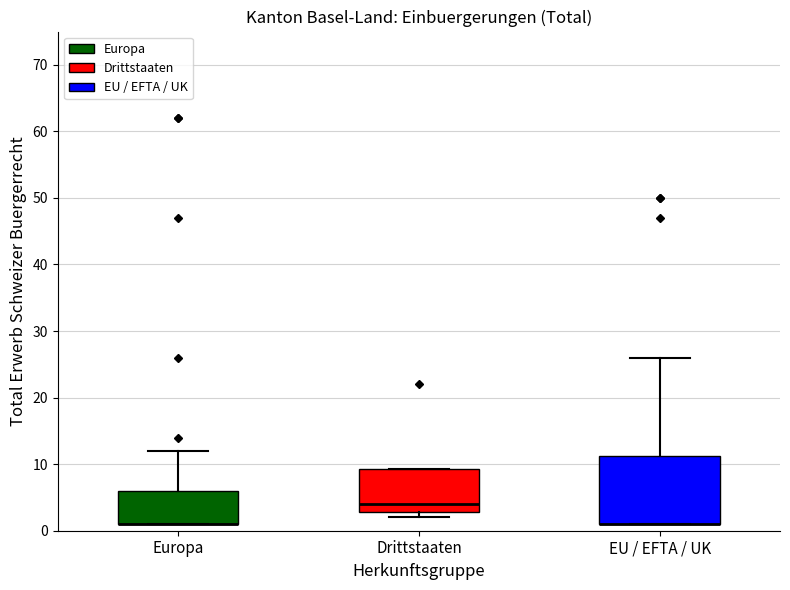

Comparing the boxes themselves (not the whiskers), which one is the tallest?

EU / EFTA / UK